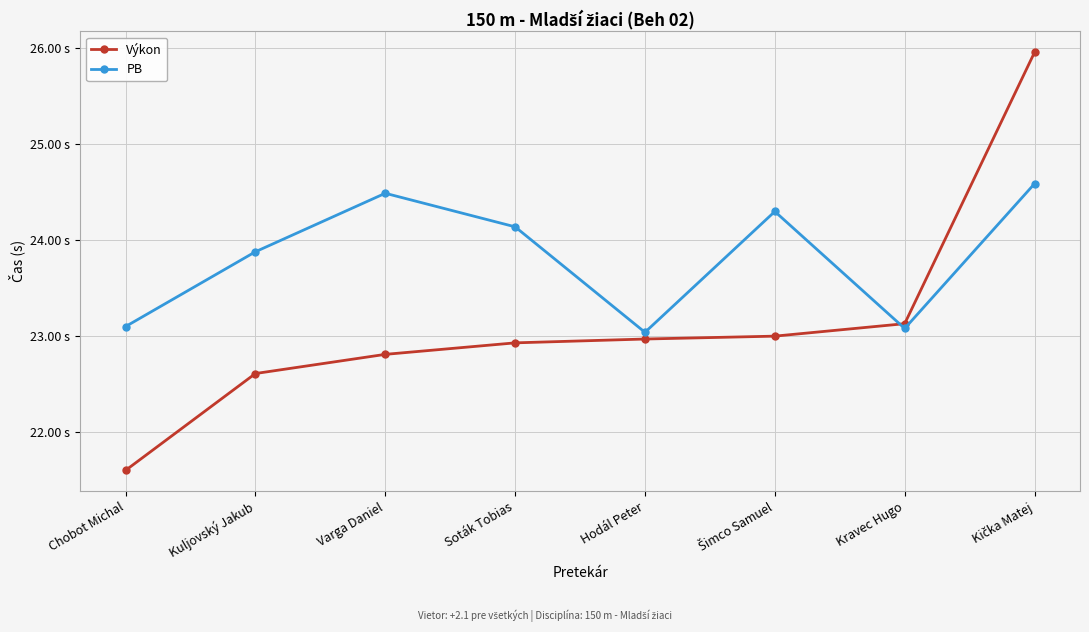

Rank the series by their average value, from highest to lowest.

PB, Výkon